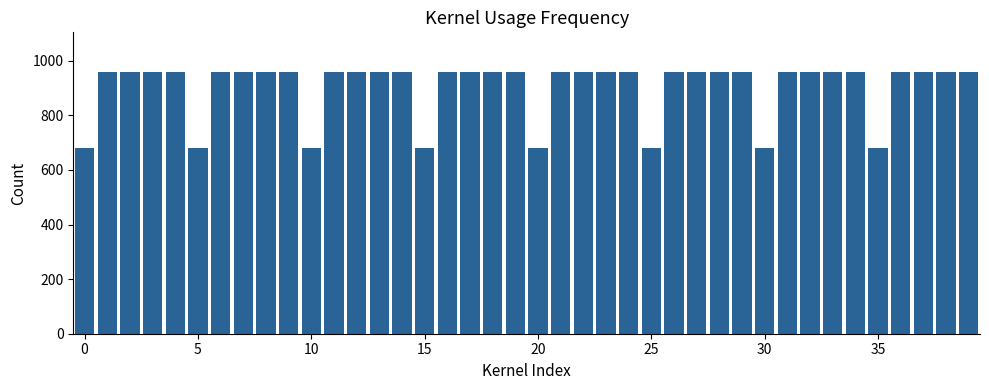

What is the maximum value shown in the chart?

960